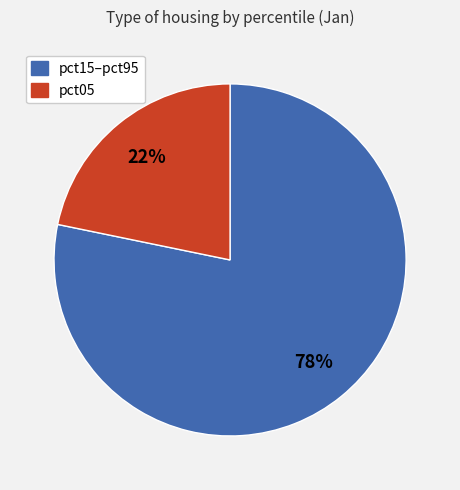

To the nearest percent, what is the average slice percentage?

50%